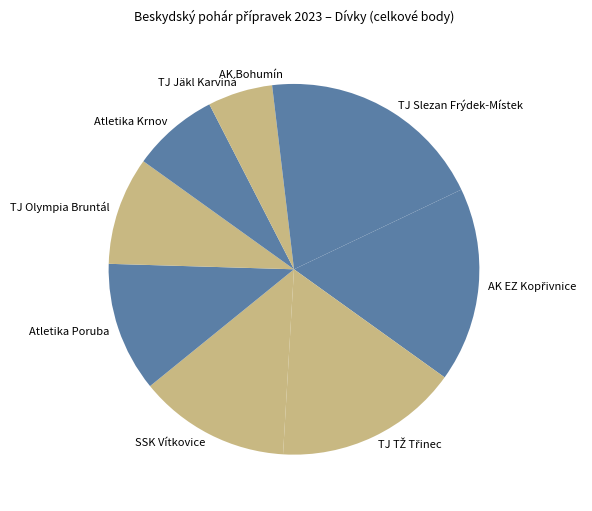

Do AK Bohumín and Atletika Krnov together represent more than half of the pie?

No